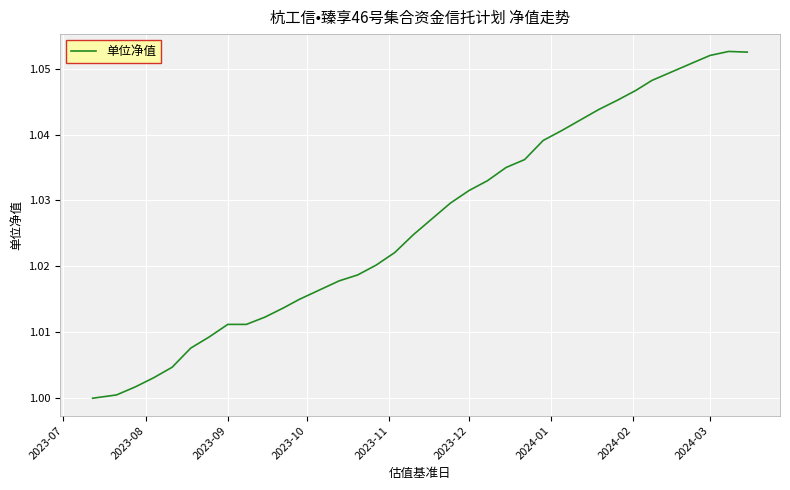

How many lines are shown in the chart?

1